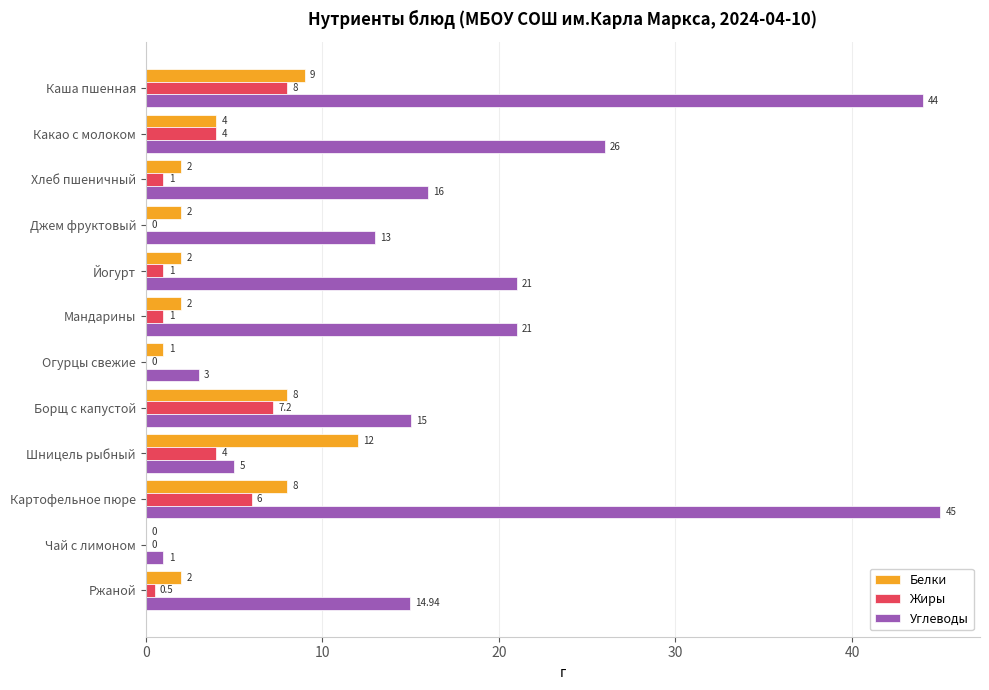

Which series changed the most between Какао с молоком and Борщ с капустой?

Углеводы